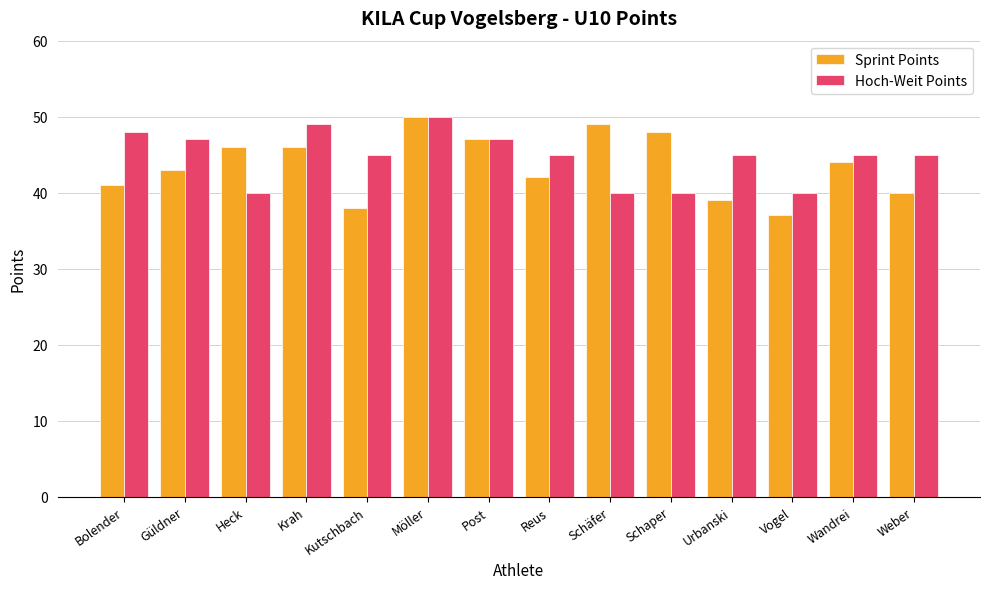

What is the smallest value displayed?

37